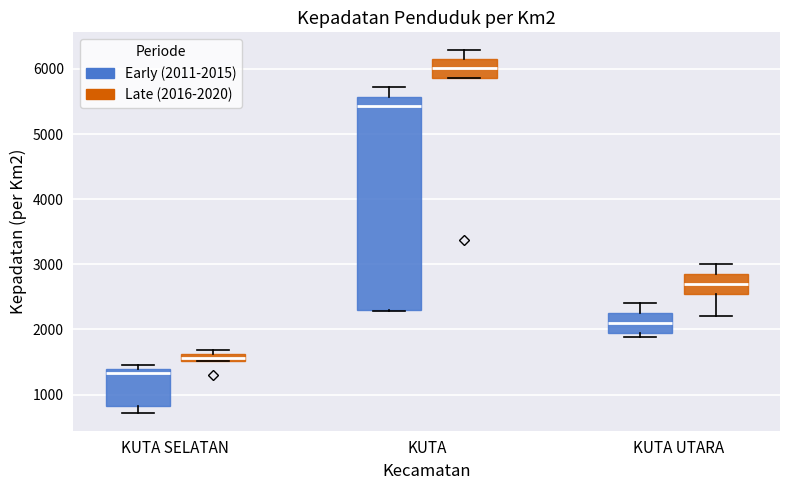

Where does the median line of the box for KUTA UTARA (Late (2016-2020)) sit on the y-axis? The values are not printed on the chart, so give them approximately, as read against the axis.

2700